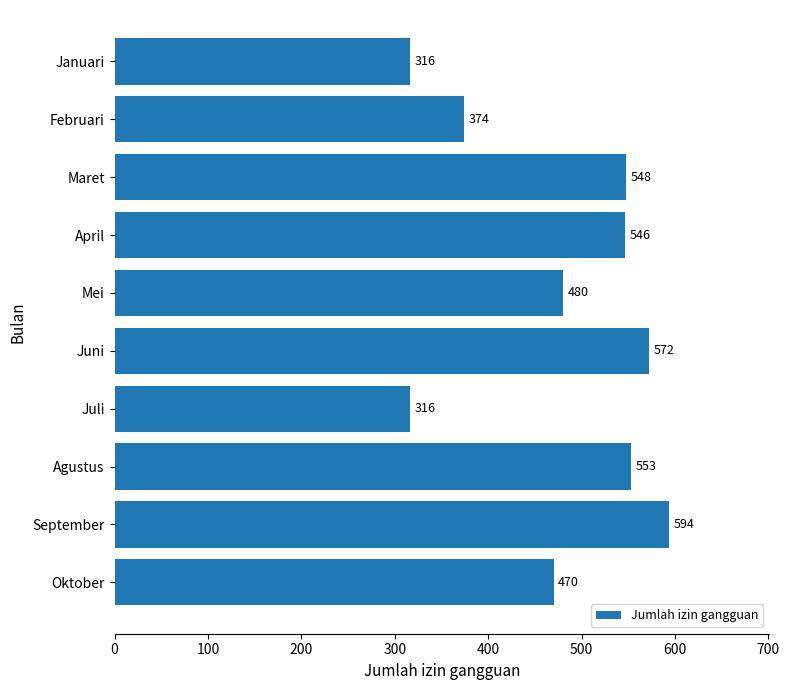

Are the bars grouped side by side (vs. stacked)?

No